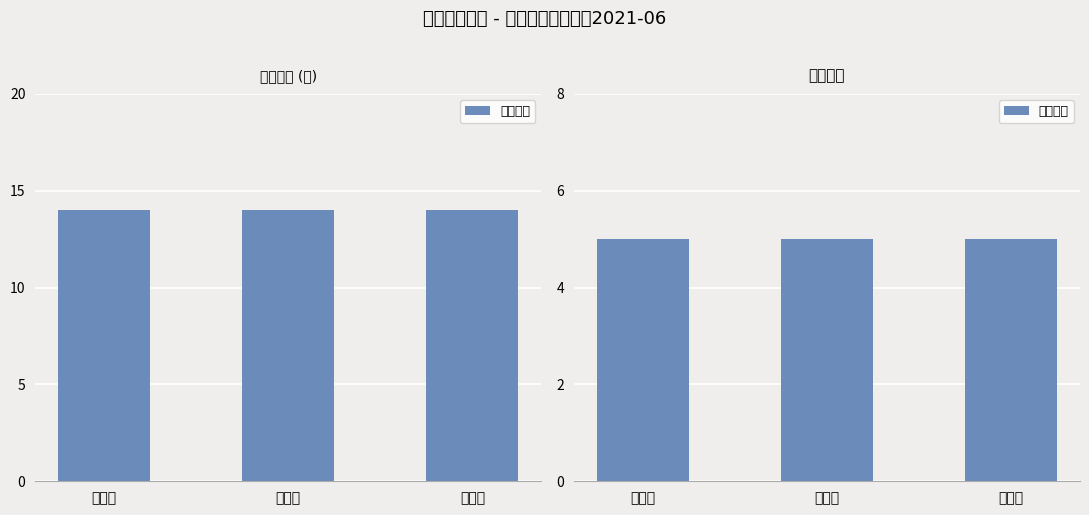

Which series has the largest total across all categories?

应收金额